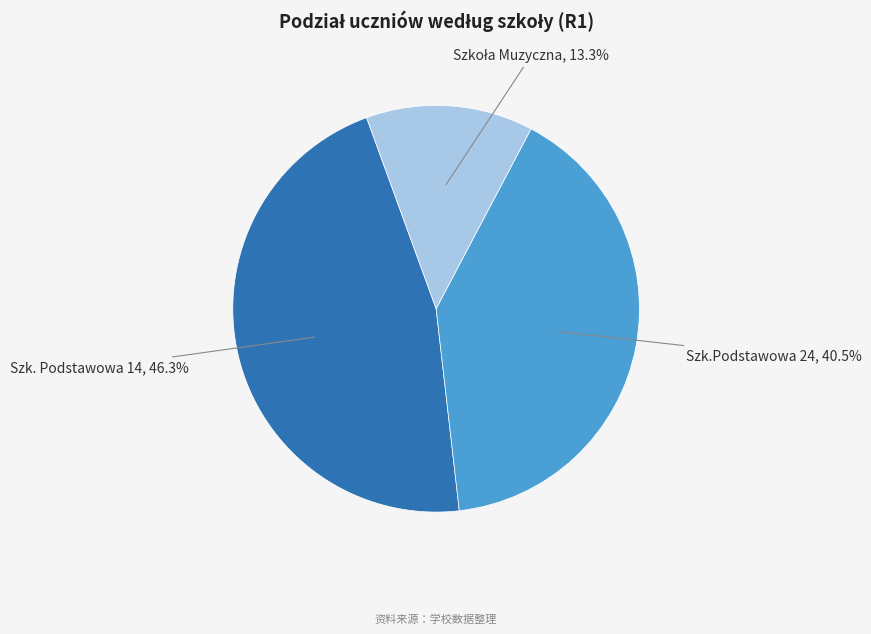

Which category has the biggest portion of the pie?

Szk. Podstawowa 14